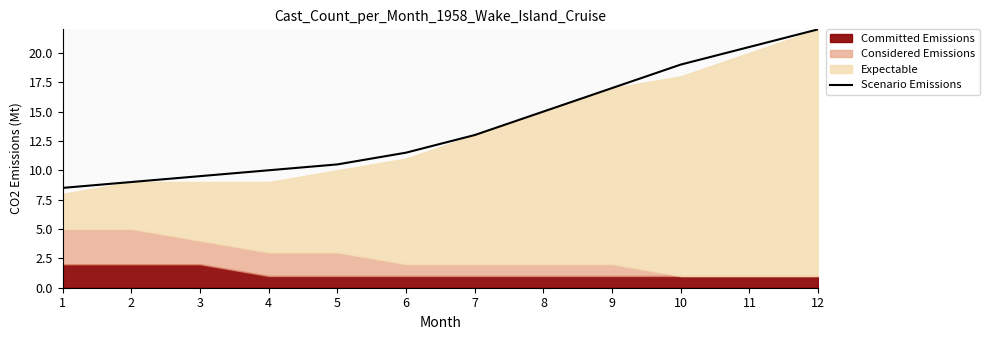

How many lines are shown in the chart?

1